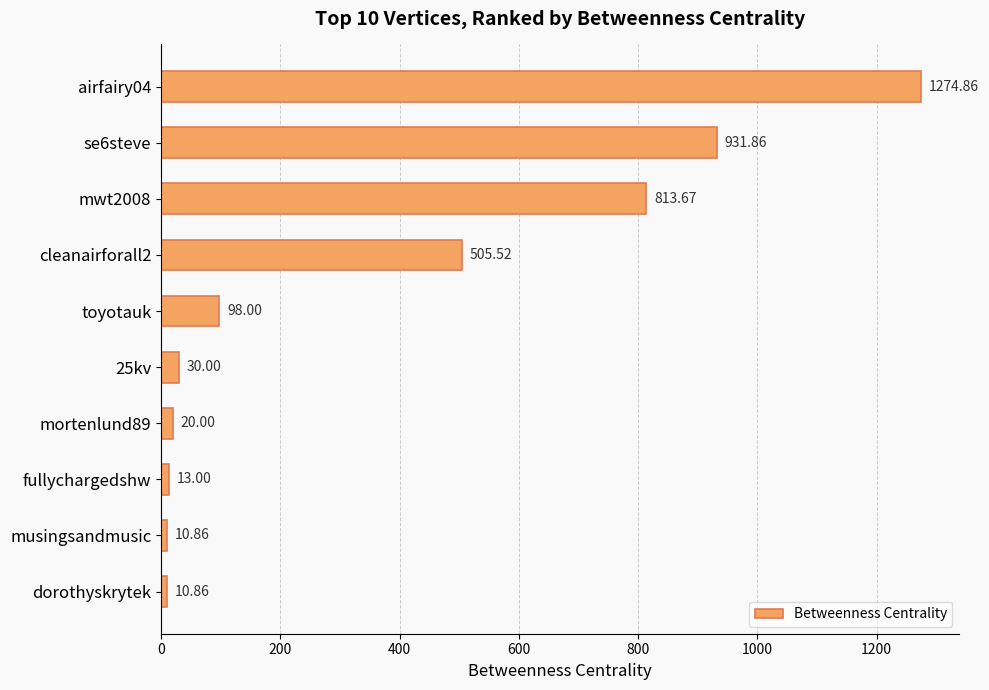

Between dorothyskrytek and mwt2008, which is larger?

mwt2008